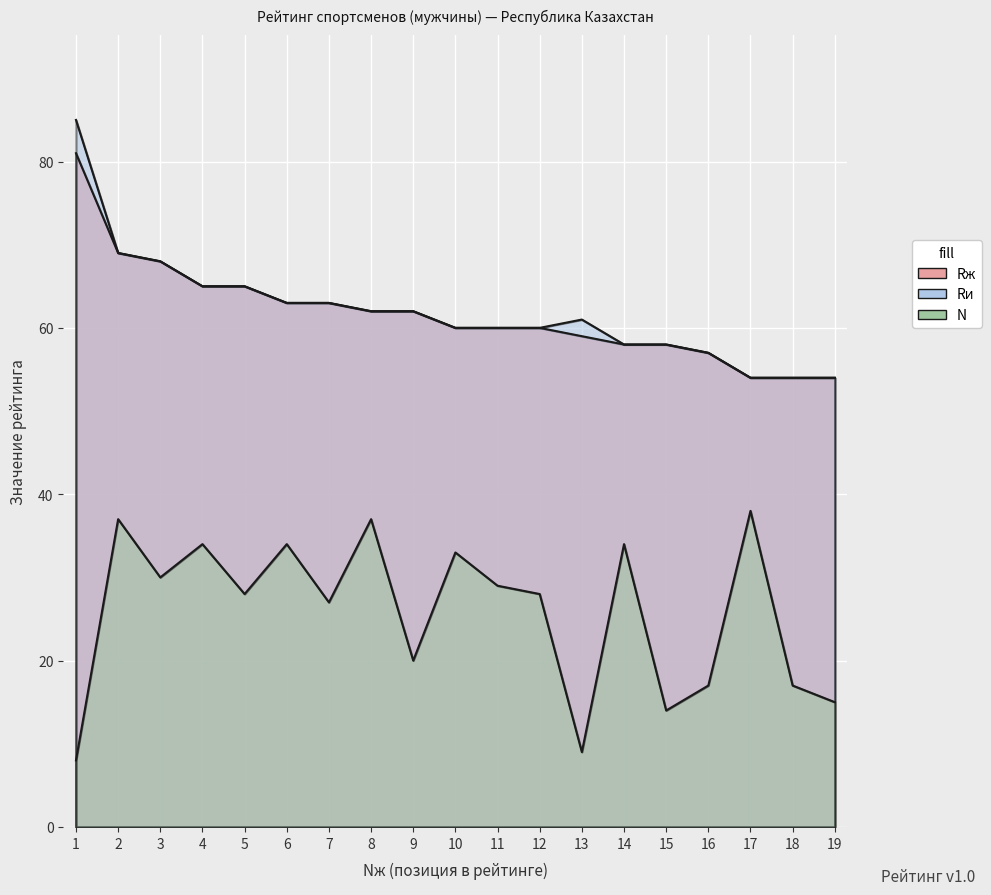

The value of N at 10 is 58. True or false?

False